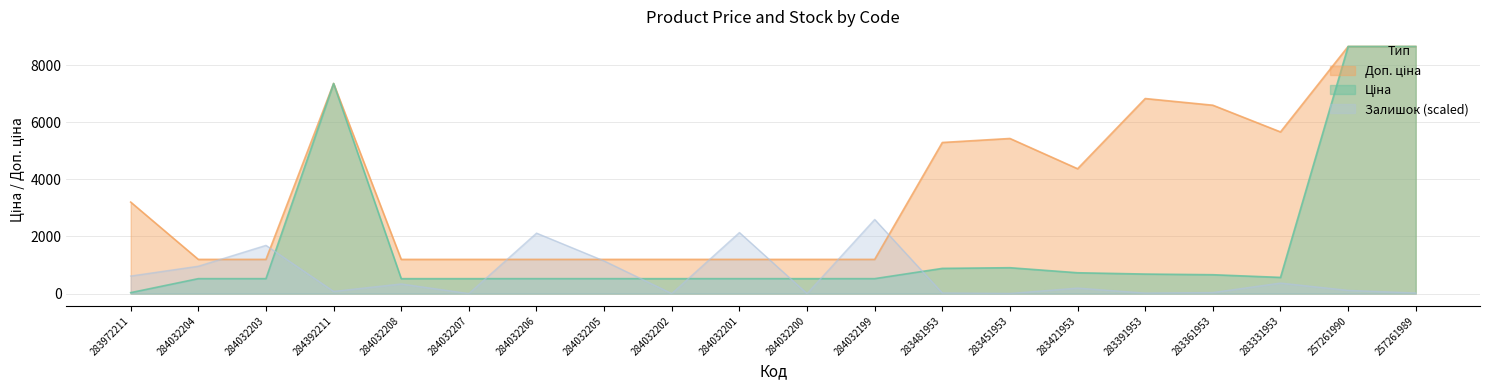

What is the total value across all series at 284032206?

3837.7